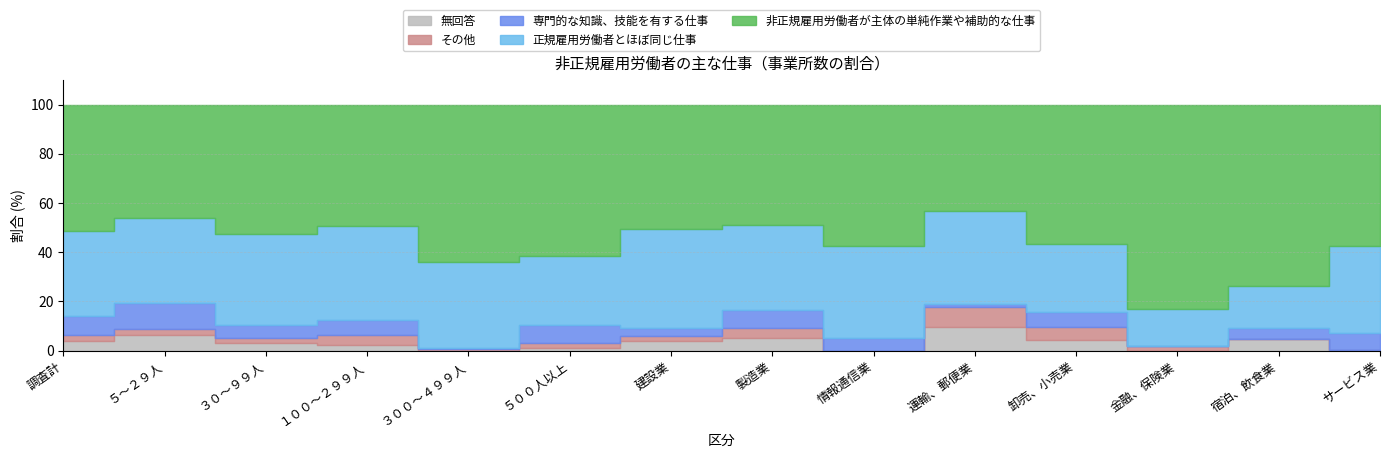

True or false: 非正規雇用労働者が主体の単純作業や補助的な仕事 and 無回答 cross at least once.

False